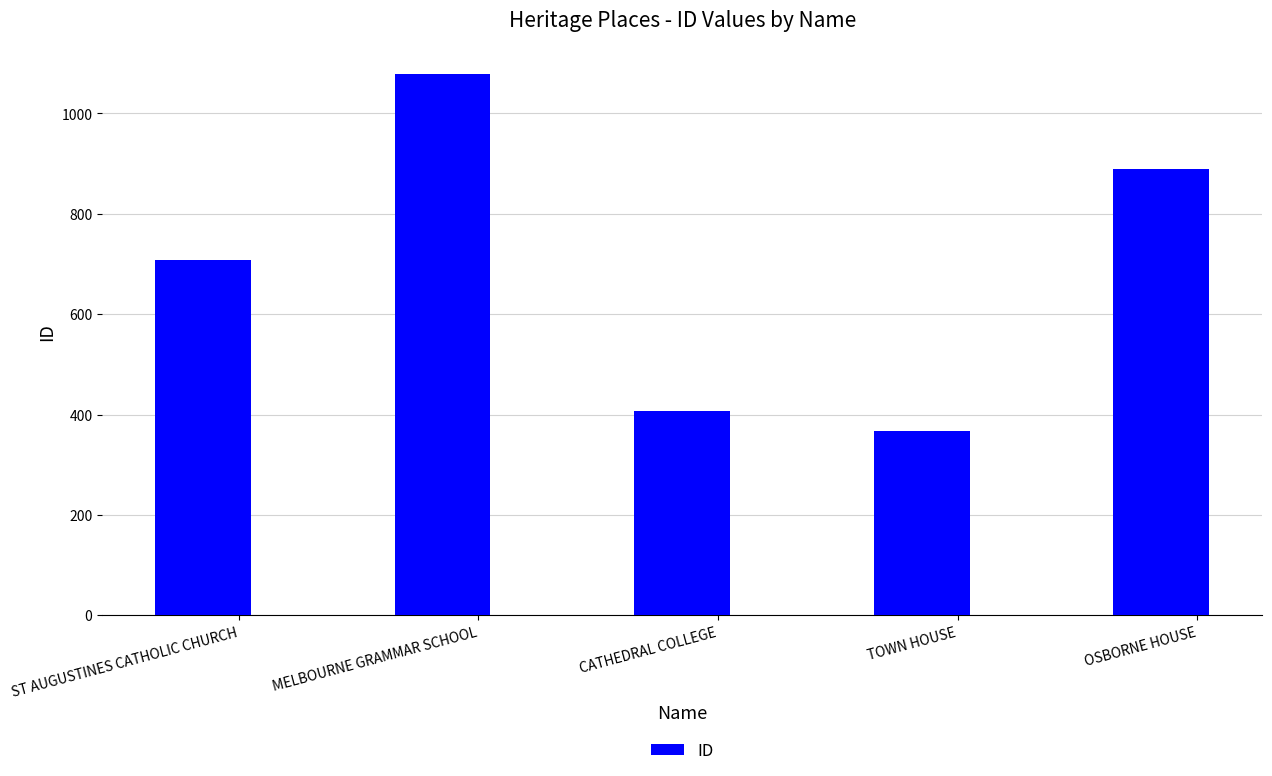

What position from the right is ST AUGUSTINES CATHOLIC CHURCH?

5